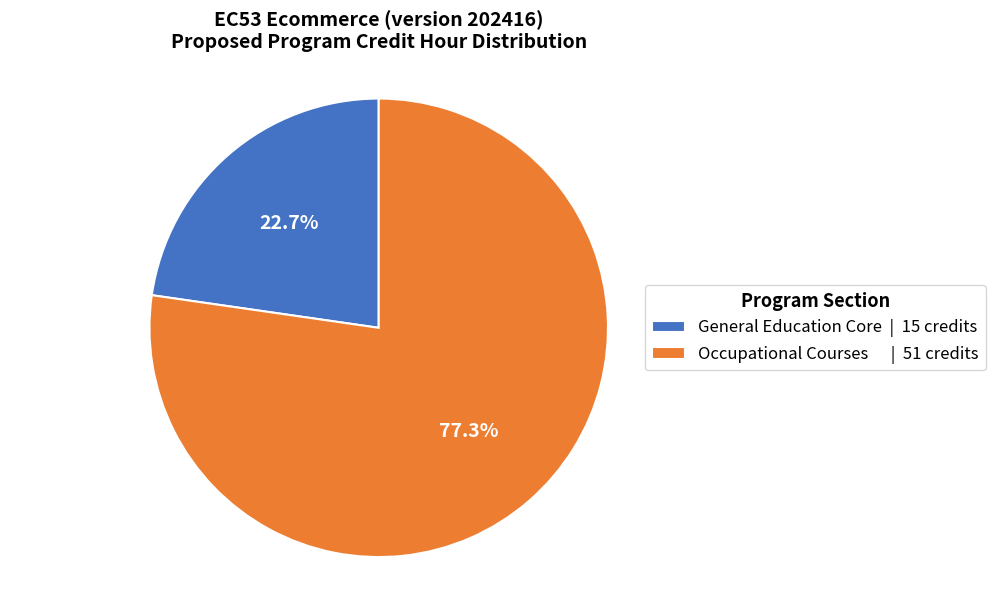

Rank the categories by value from lowest to highest.

General Education Core | 15 credits, Occupational Courses | 51 credits